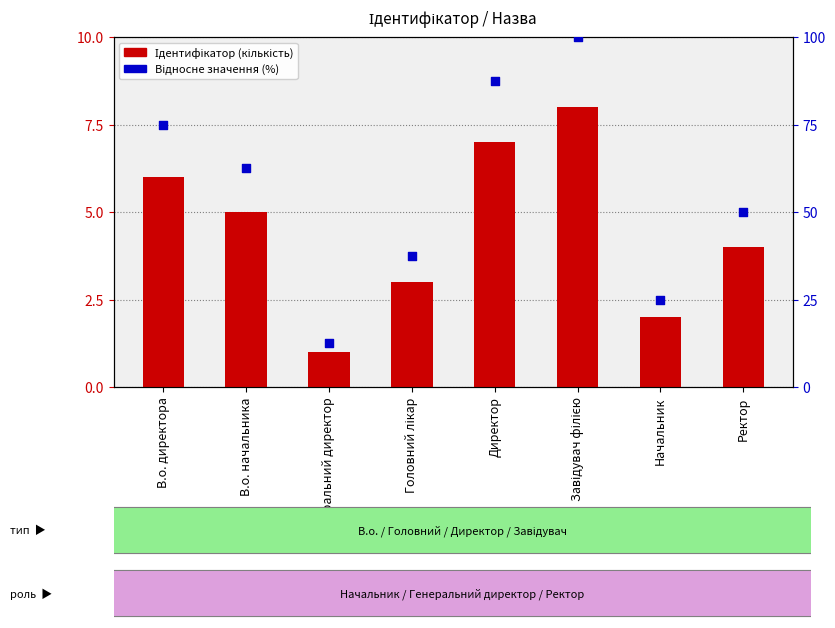

Which series contains the highest Y value?

Відносне значення (%)